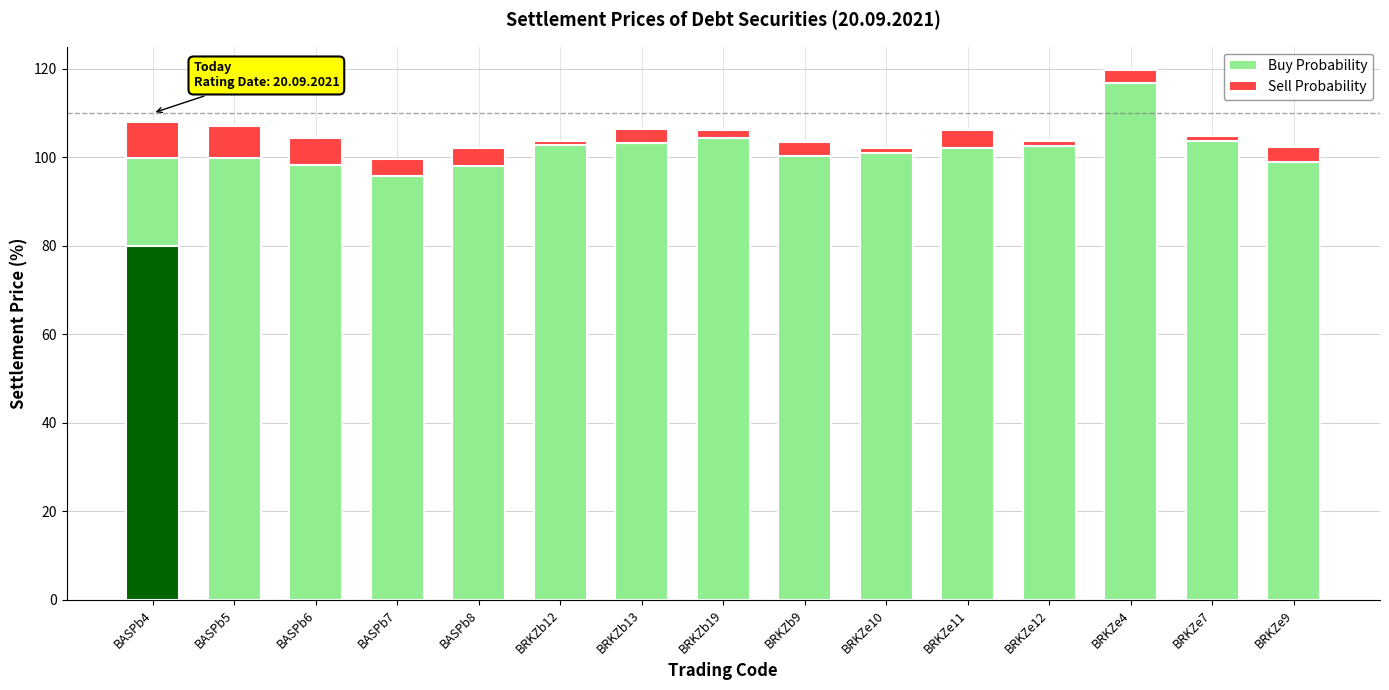

Reading left to right, what are all the values shown in this chart?

Buy Probability: BASPb4=99.9	BASPb5=99.7	BASPb6=98.2	BASPb7=95.8	BASPb8=98.0	BRKZb12=102.8	BRKZb13=103.1	BRKZb19=104.4	BRKZb9=100.2	BRKZe10=101.0	BRKZe11=102.0	BRKZe12=102.6	BRKZe4=116.8	BRKZe7=103.7	BRKZe9=98.8
Sell Probability: BASPb4=8.1	BASPb5=7.3	BASPb6=6.2	BASPb7=3.8	BASPb8=4.0	BRKZb12=0.8	BRKZb13=3.3	BRKZb19=1.7	BRKZb9=3.2	BRKZe10=1.1	BRKZe11=4.1	BRKZe12=1.1	BRKZe4=3.0	BRKZe7=1.2	BRKZe9=3.4